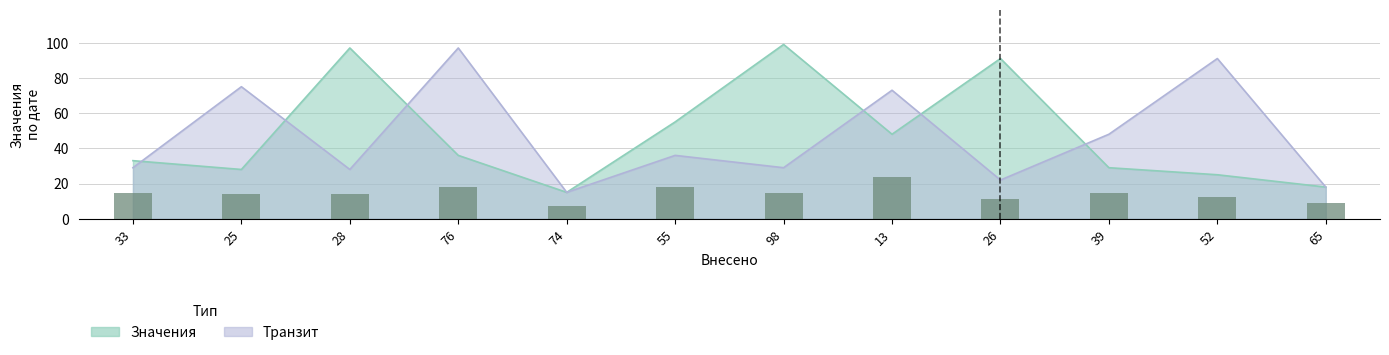

Is the value of Значения at 39 greater than the value of Транзит at 33?

No